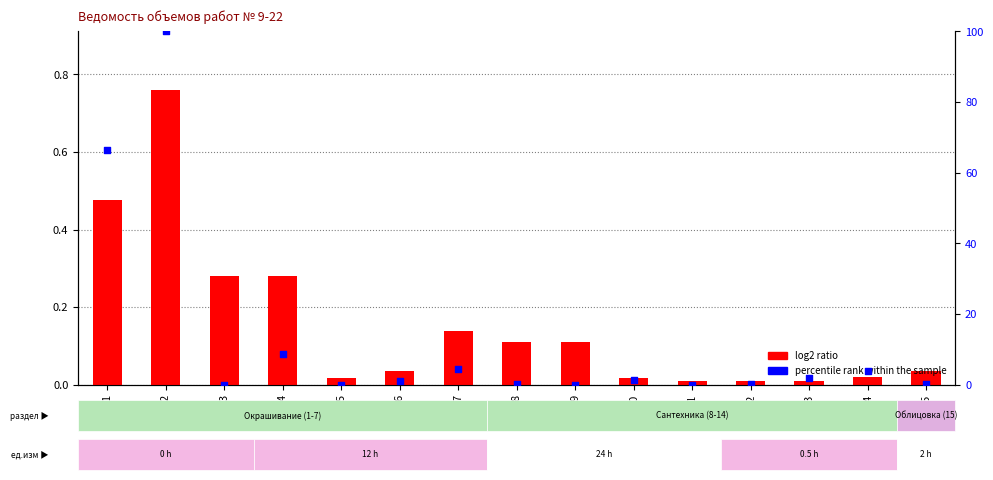

What are all the series names shown in the legend?

log2 ratio, percentile rank within the sample